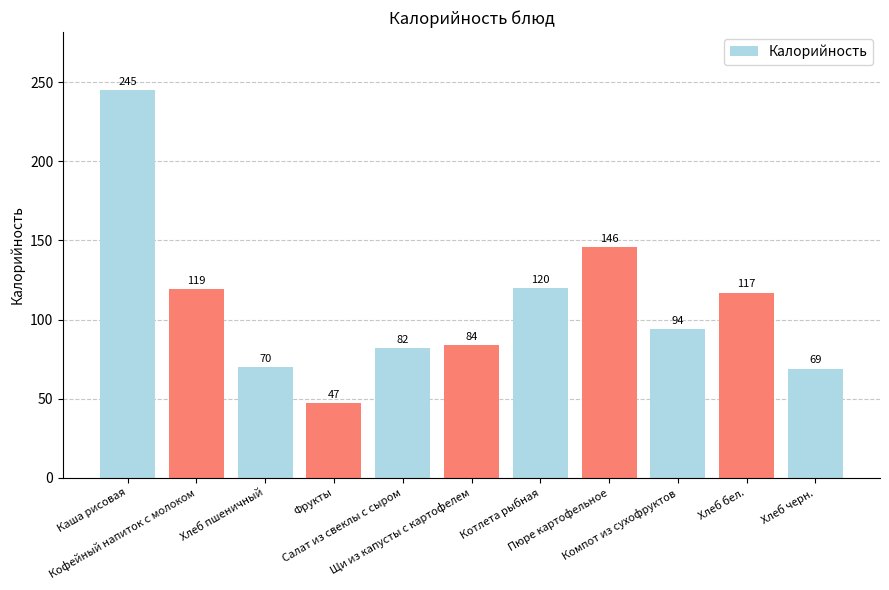

What is the smallest value displayed?

47